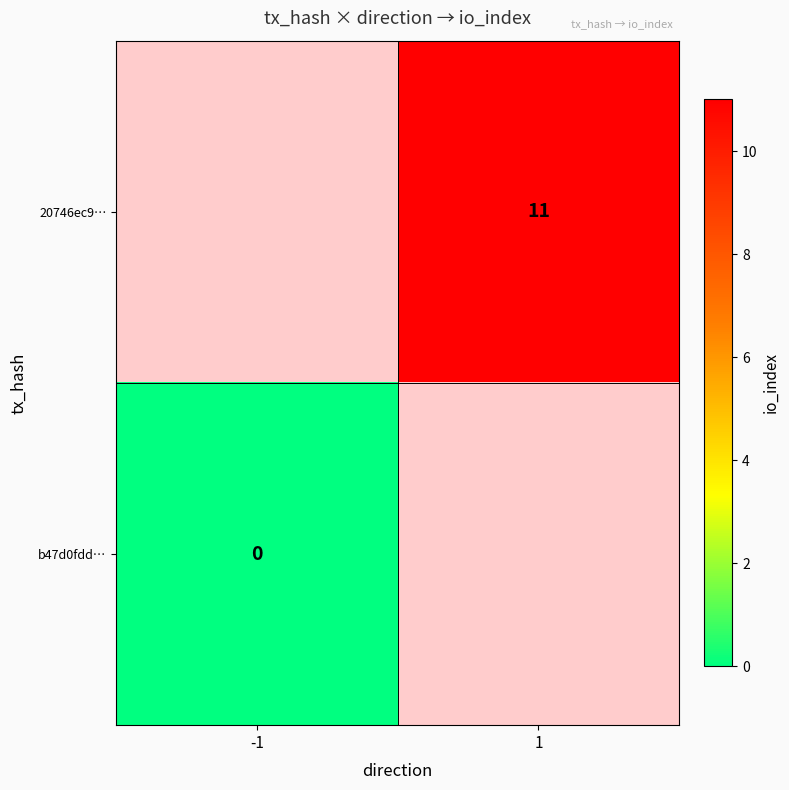

Which series has the largest range (max minus min)?

b47d0fdd…